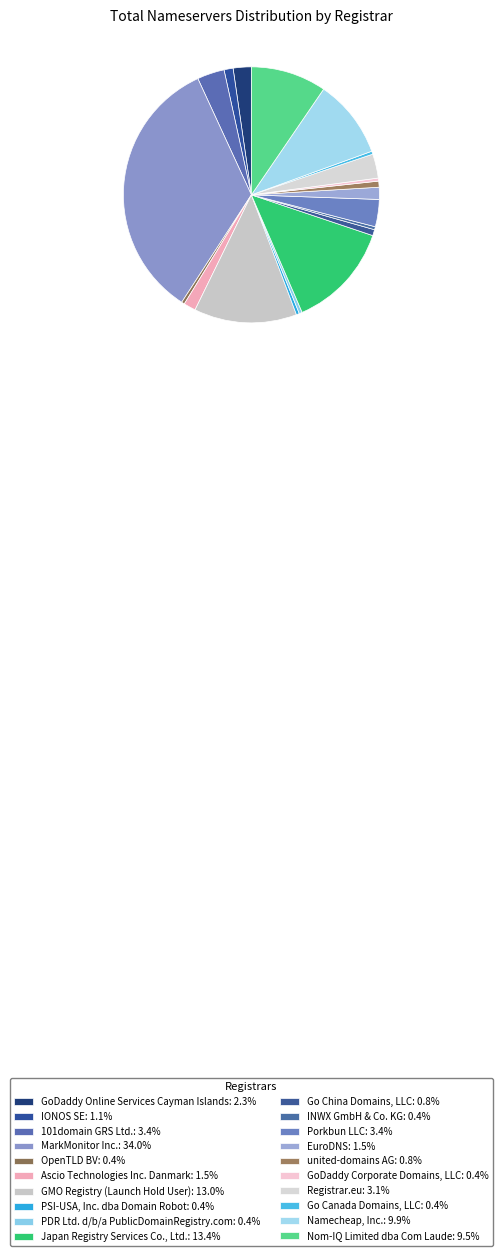

To the nearest percent, what portion does Go China Domains, LLC represent?

1%